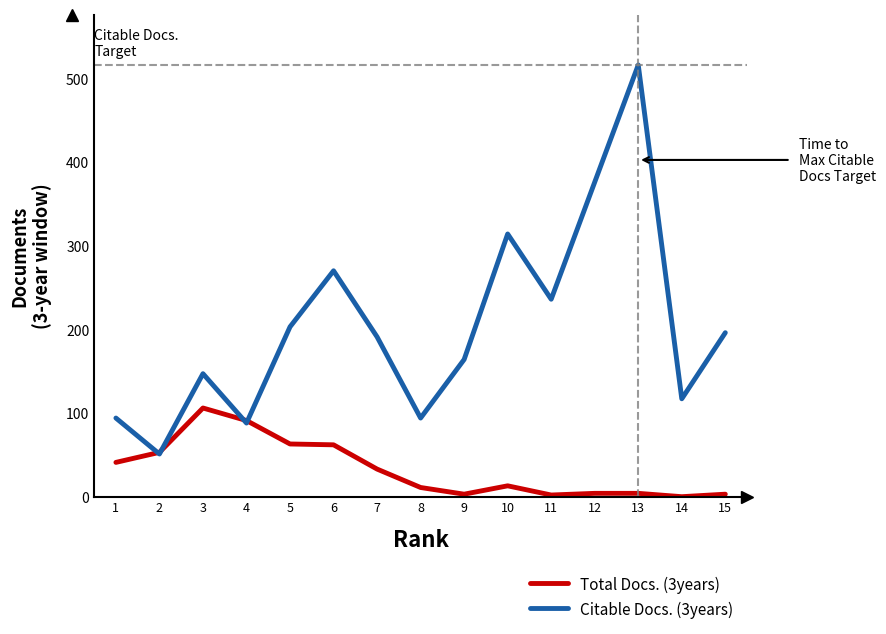

Rank the series by their average value, from lowest to highest.

Total Docs. (3years), Citable Docs. (3years)